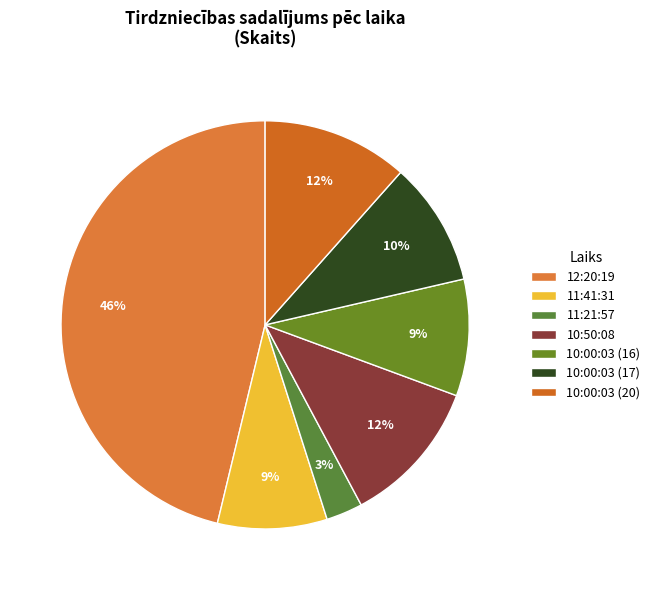

True or false: 11:41:31 accounts for 1% of the total.

False